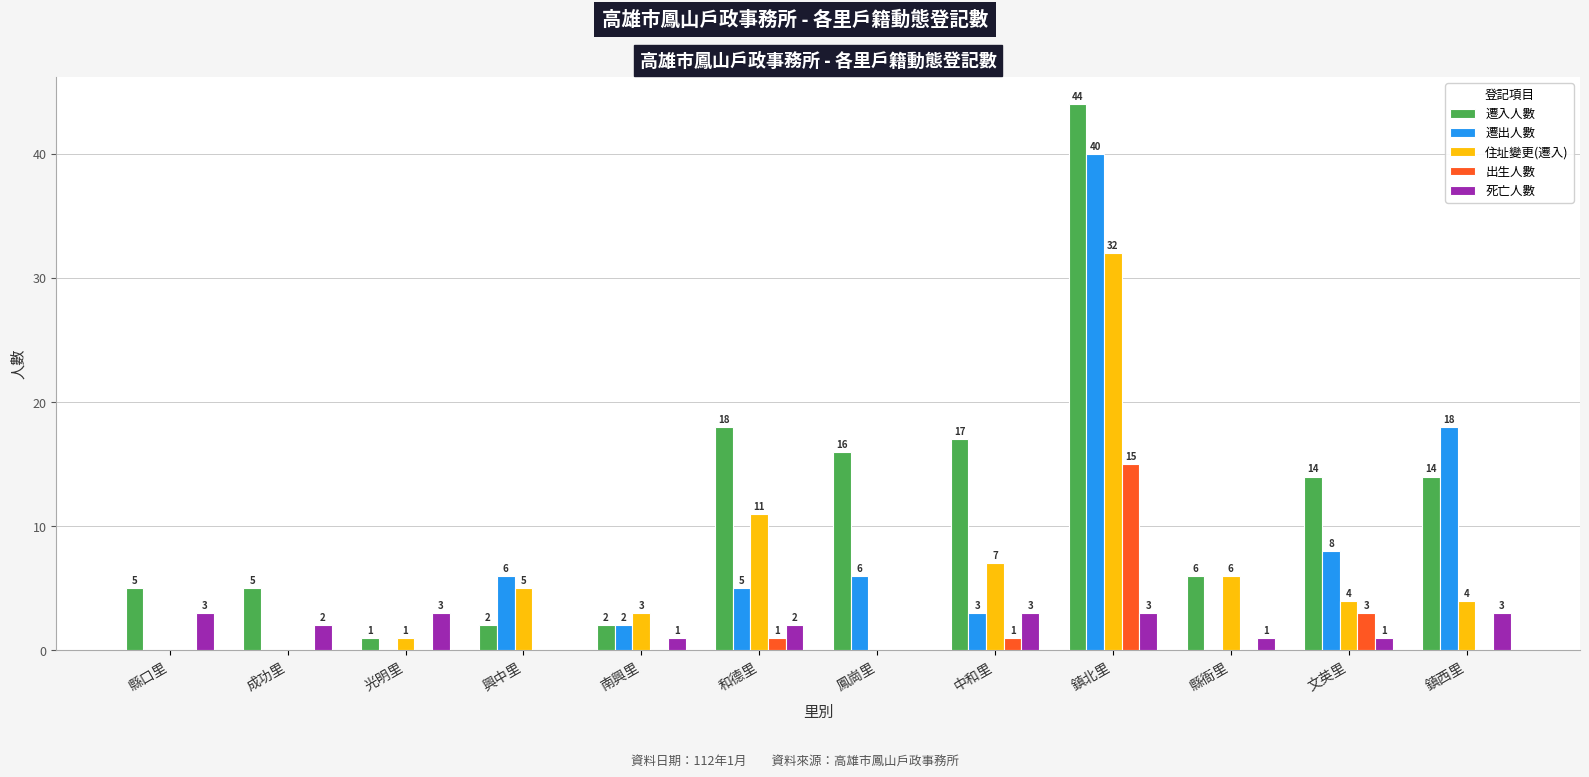

At which category is the sum across all series the highest?

鎮北里